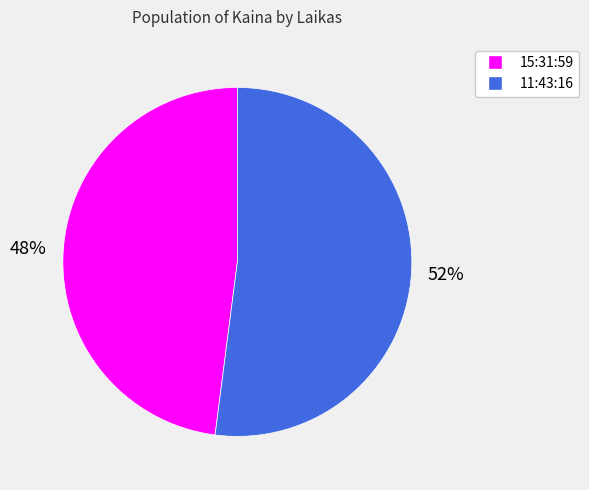

True or false: 11:43:16 accounts for 58% of the total.

False